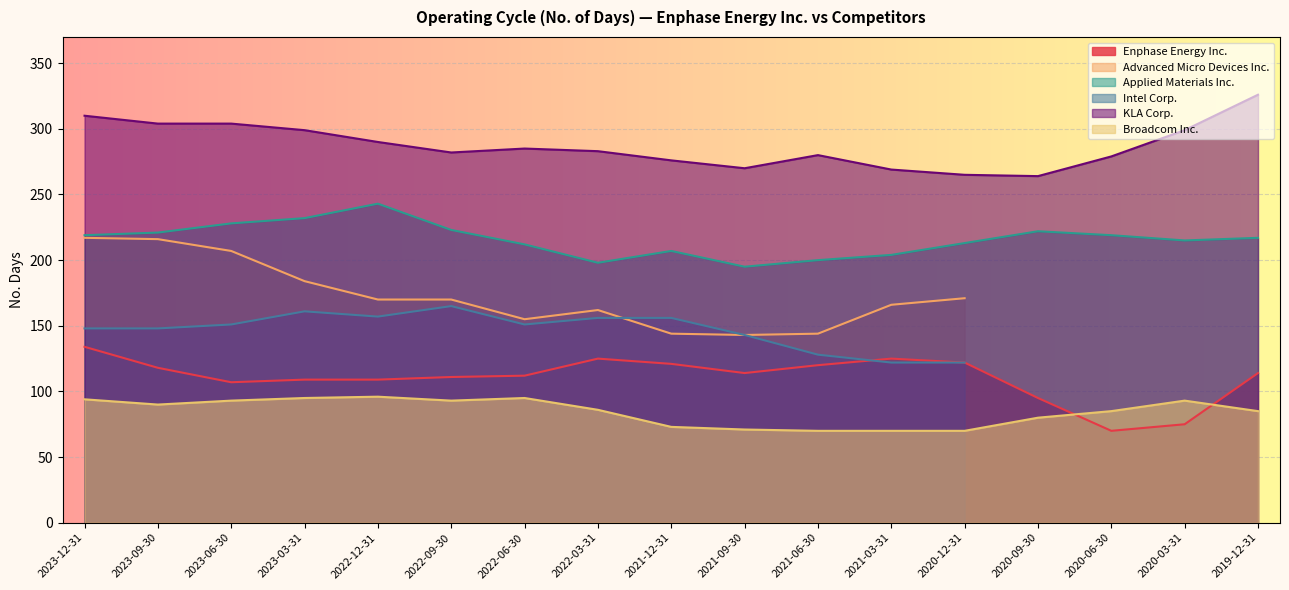

The value of Broadcom Inc. at 2021-09-30 is 71. True or false?

True